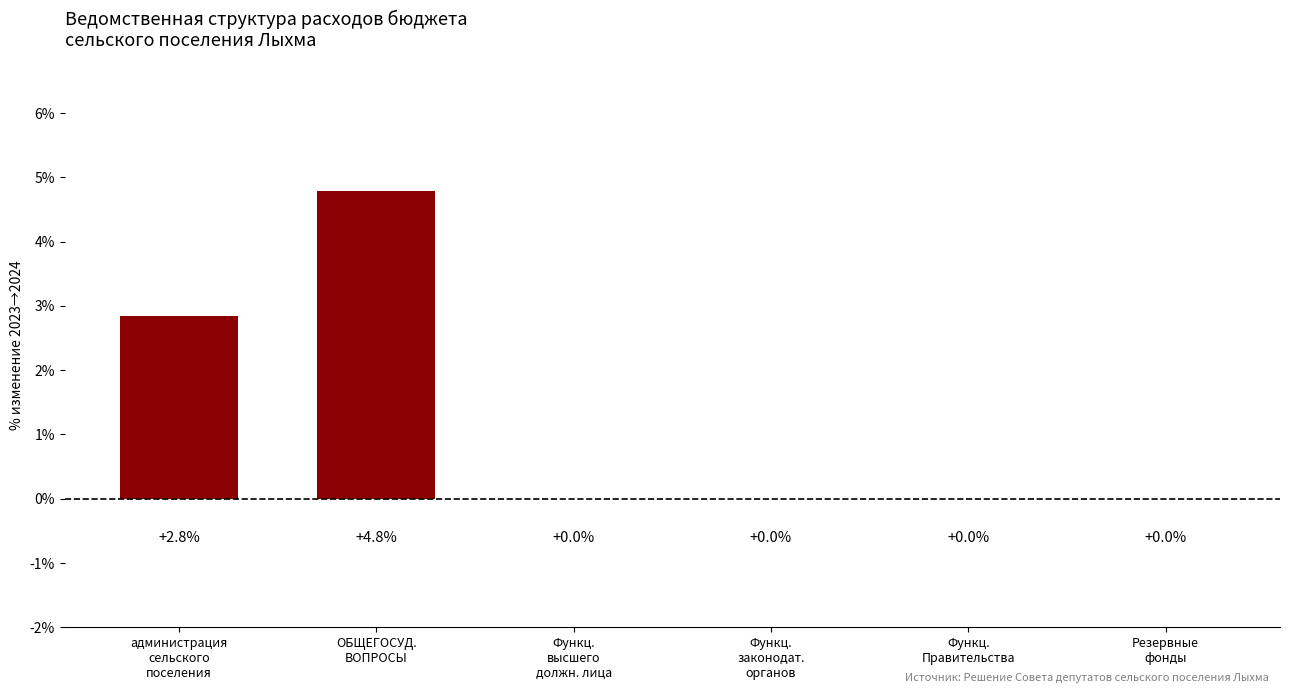

Count the number of values greater than 0.

2